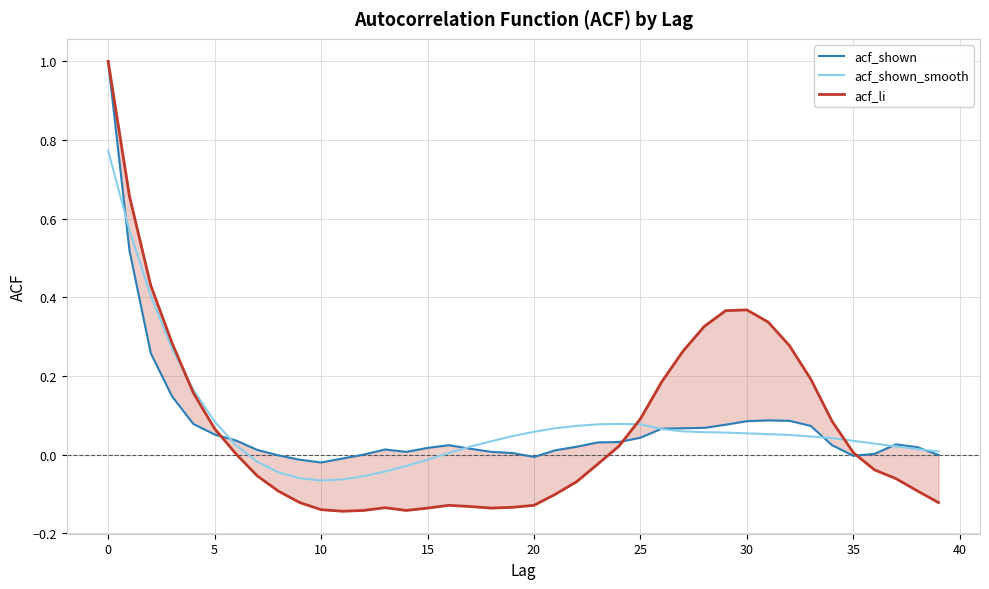

What is the difference between the acf_shown values at 19 and 28?

0.1